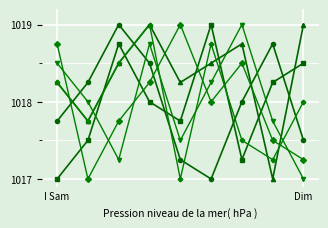

What is the maximum value shown in the chart?

1019.0